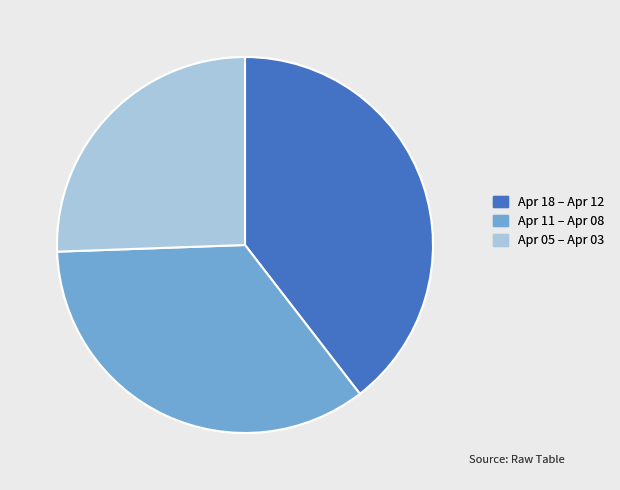

Is there a majority slice in this chart?

No